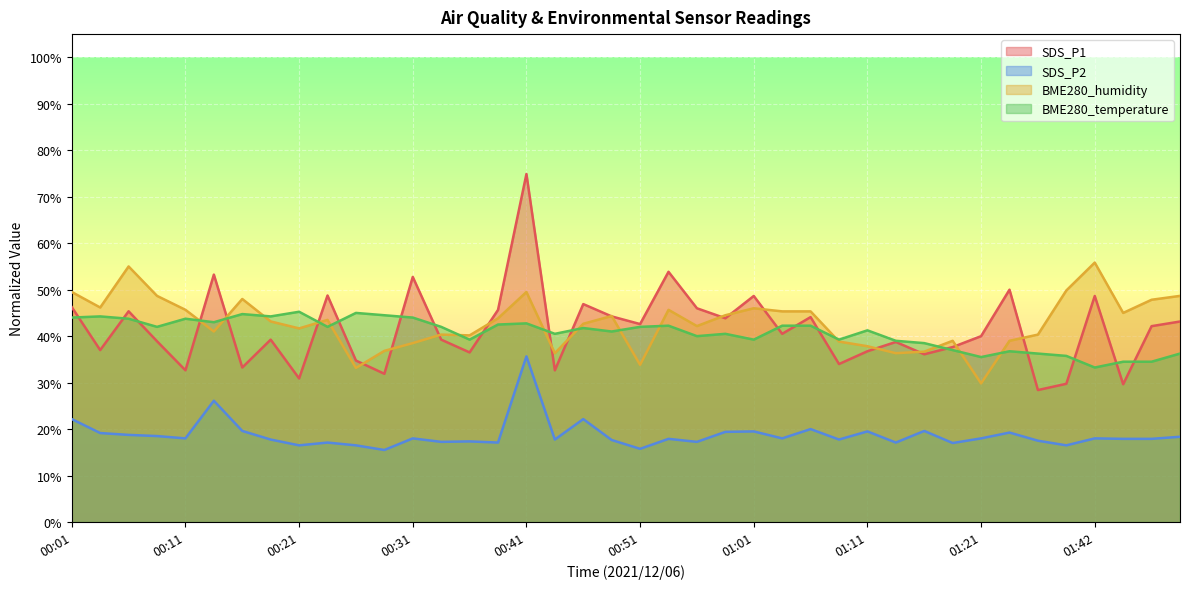

Where is the first local minimum for SDS_P2?

00:11